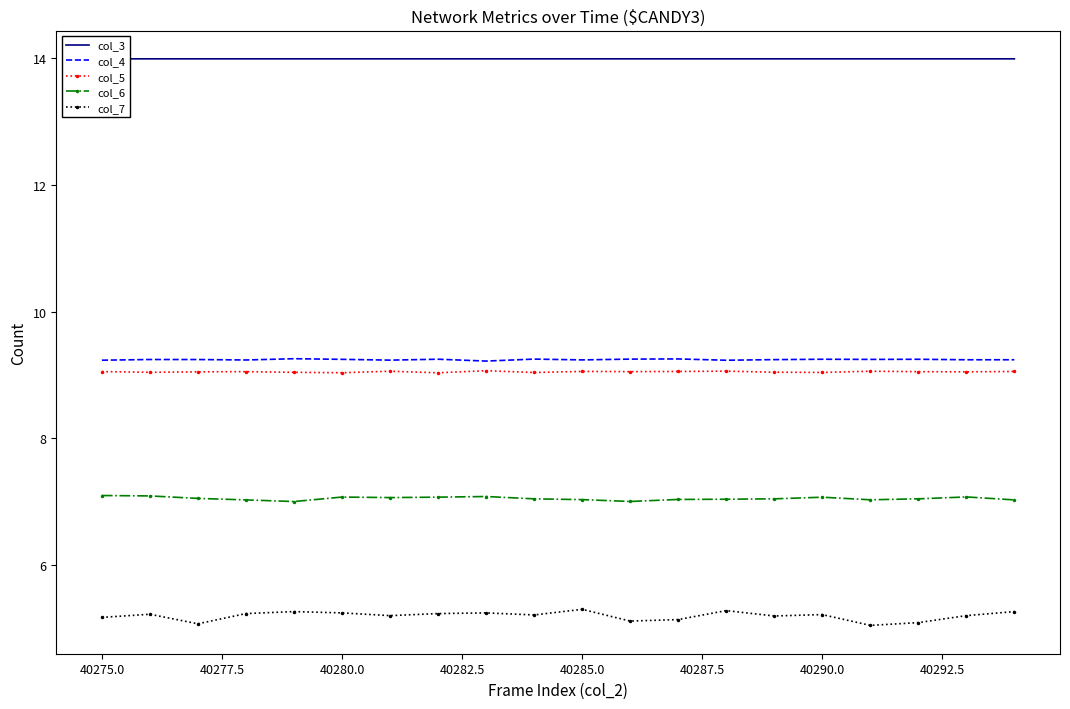

What is the maximum value for col_4?

9.3